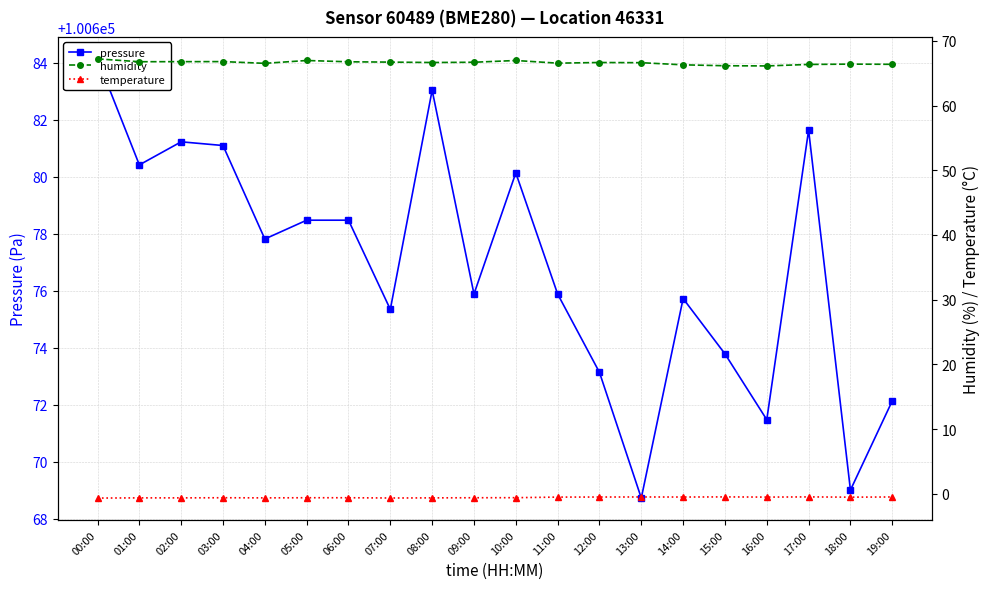

True or false: humidity and temperature intersect in this chart.

False